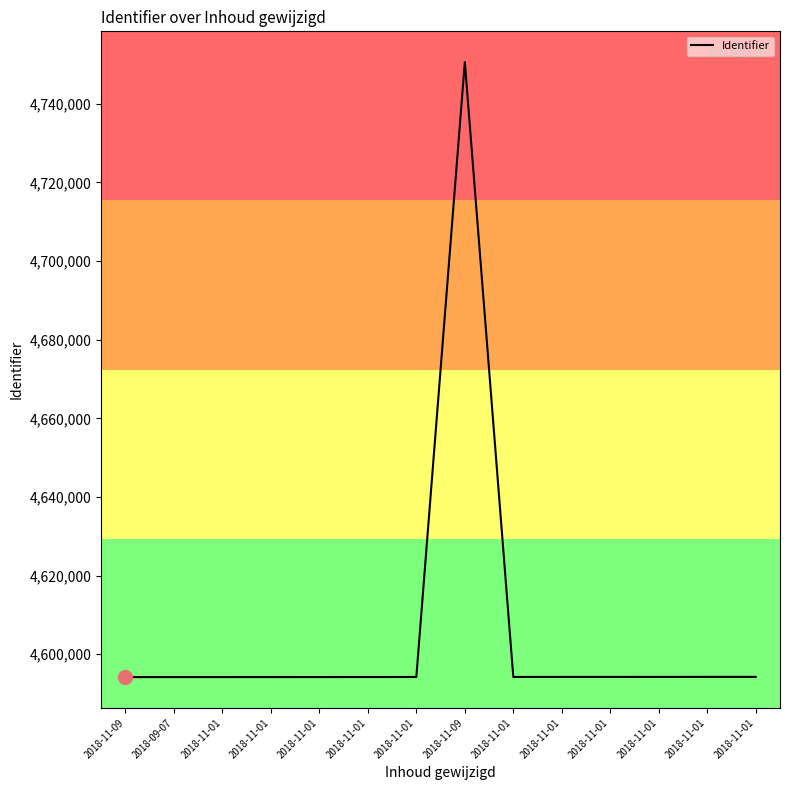

Rank the categories by value from highest to lowest.

2018-11-09, 2018-11-01, 2018-11-01, 2018-11-01, 2018-11-01, 2018-11-01, 2018-11-01, 2018-11-01, 2018-11-01, 2018-11-01, 2018-11-01, 2018-11-01, 2018-09-07, 2018-11-09